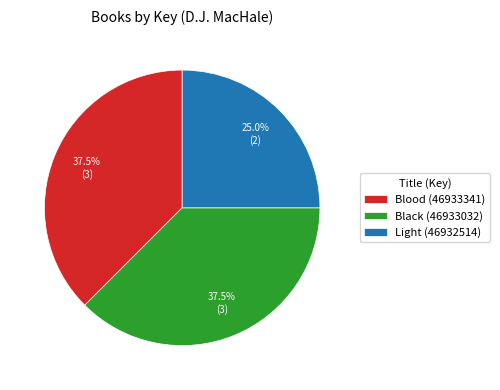

Which slice is the smallest?

Light (46932514)